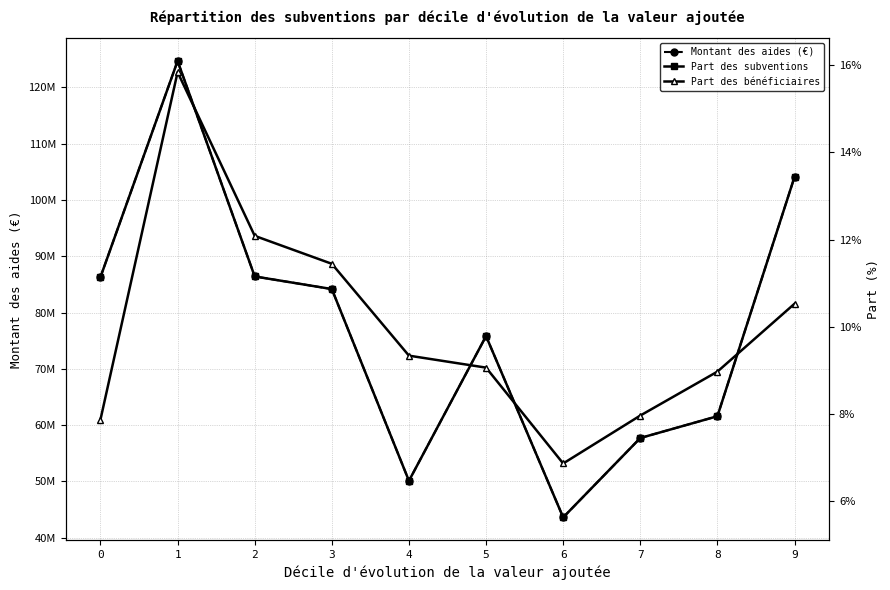

What is the maximum value shown in the chart?

124667829.0